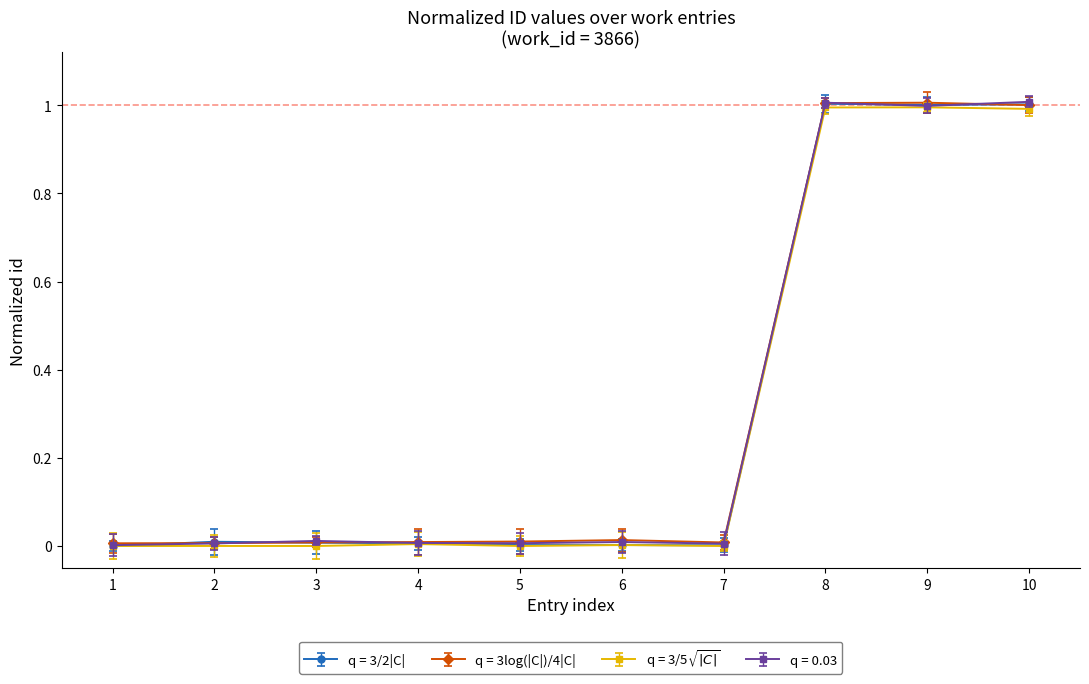

The value of q = 0.03 at 10 is 1.3. True or false?

False